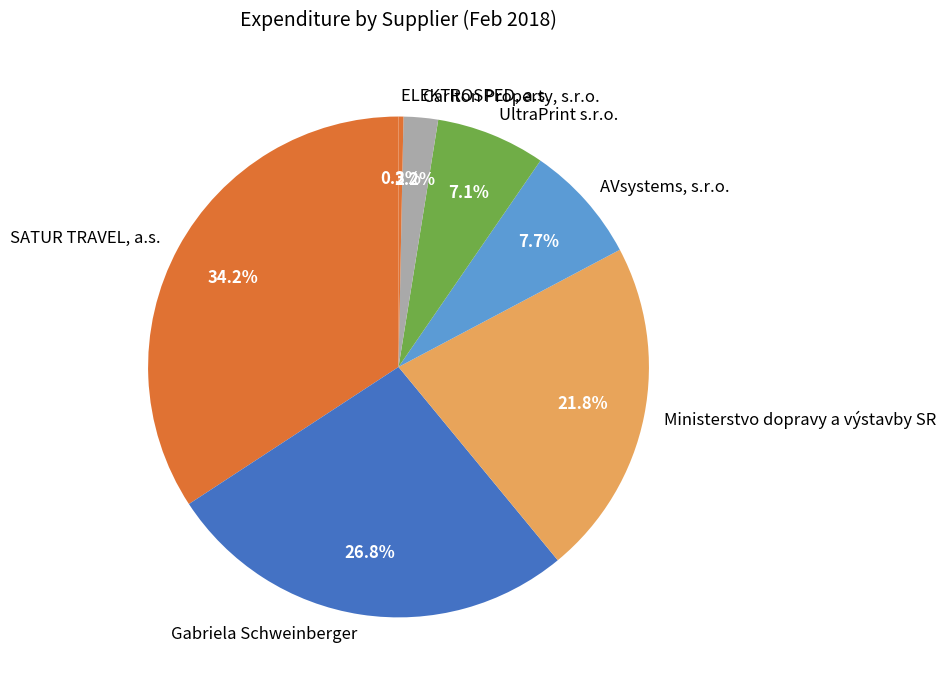

Count the number of slices in the pie.

7